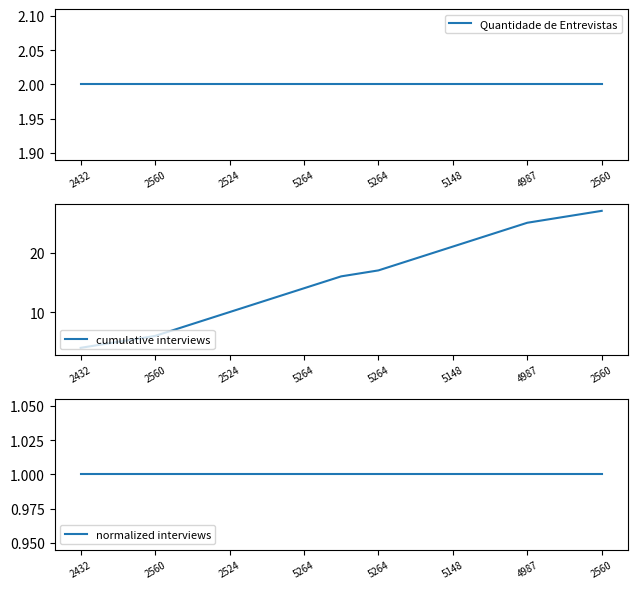

How many lines are shown in the chart?

3